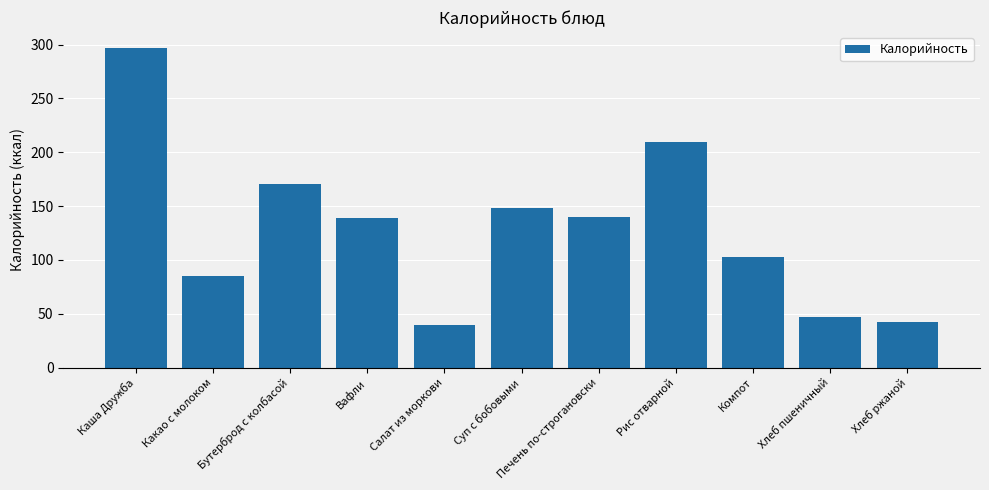

Count the number of values greater than 139.

6